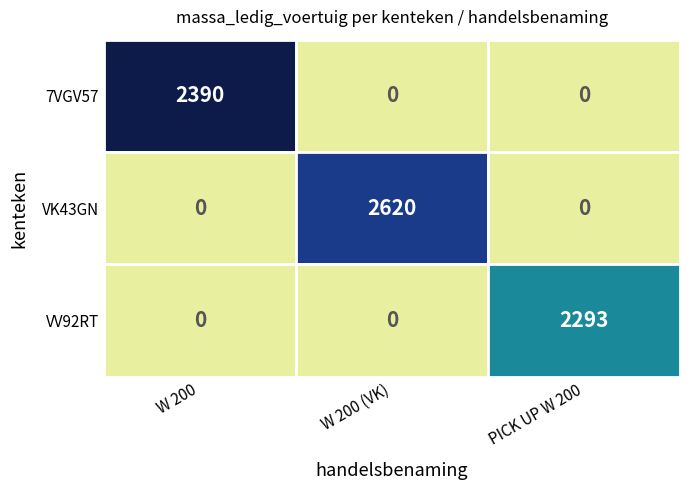

Reading left to right, extract all data points from this chart.

7VGV57: 7VGV57=2390	VK43GN=0	VV92RT=0
VK43GN: 7VGV57=0	VK43GN=2620	VV92RT=0
VV92RT: 7VGV57=0	VK43GN=0	VV92RT=2293